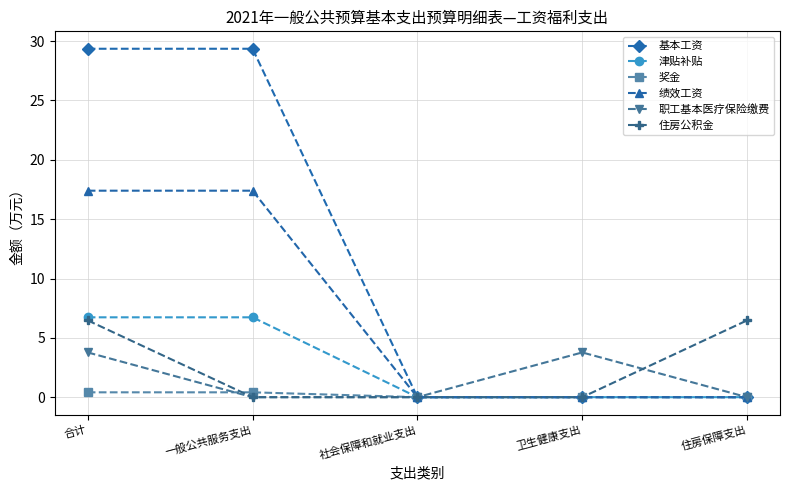

What is the value of the 基本工资 point at the 2nd from the left?

29.4